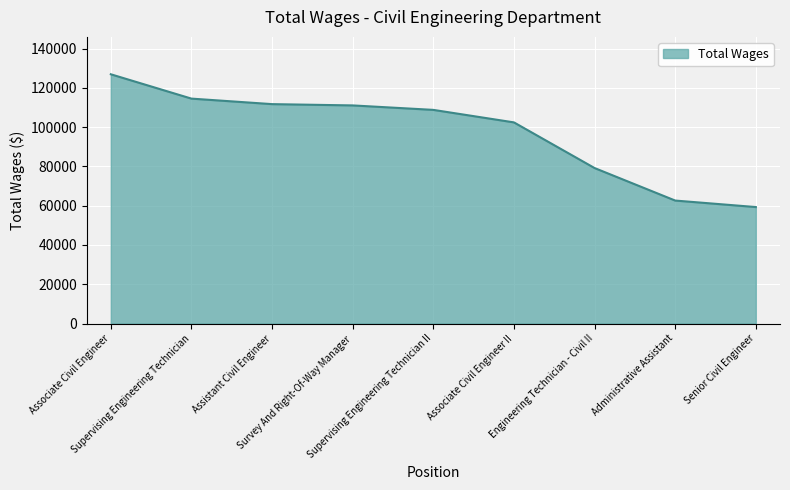

What is the maximum value shown in the chart?

126952